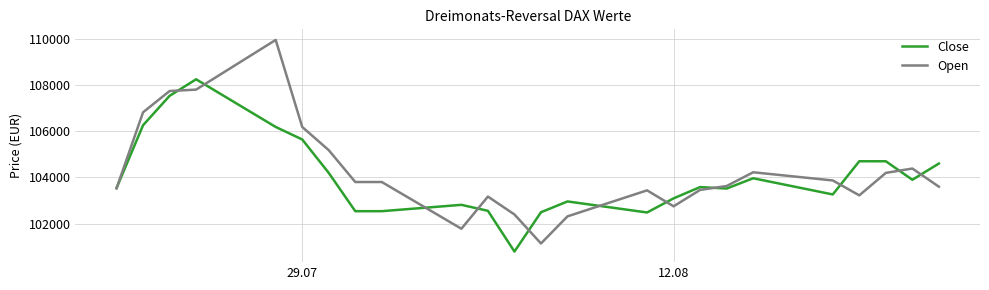

Which series has the largest range (max minus min)?

Open